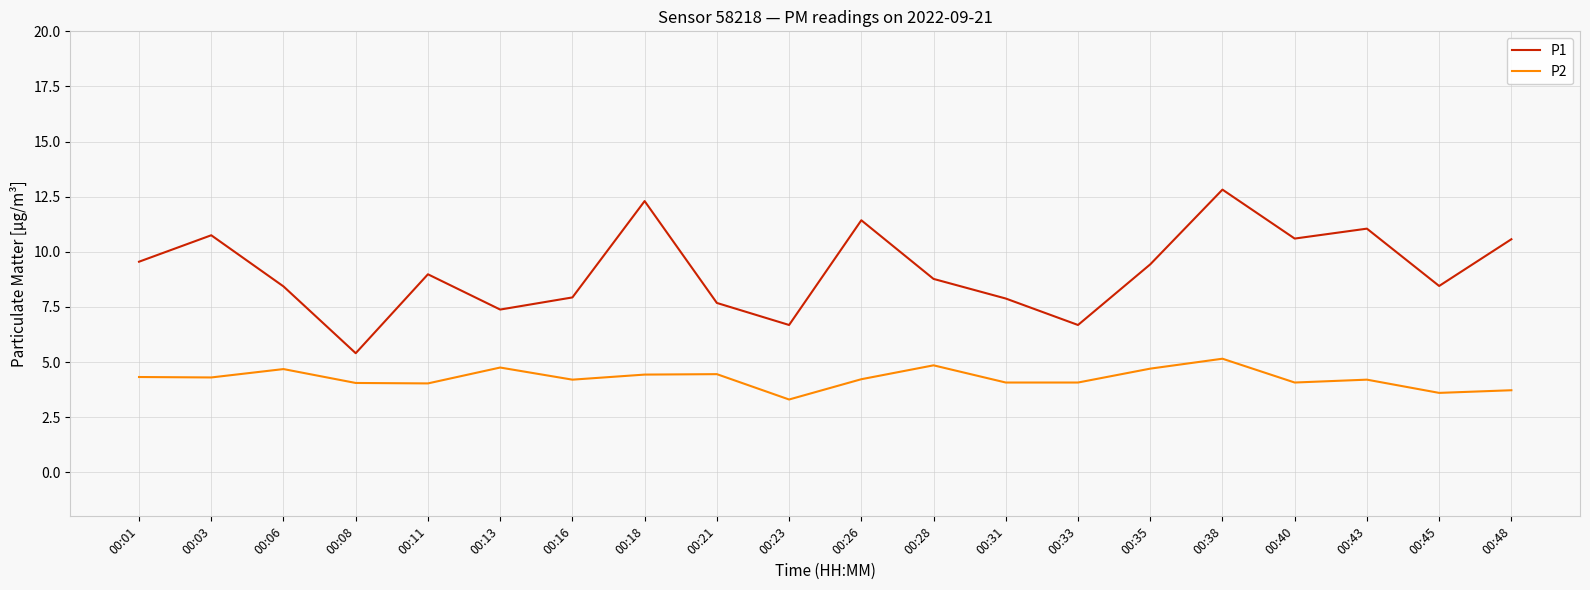

What is the sum of all P2 values?

85.2